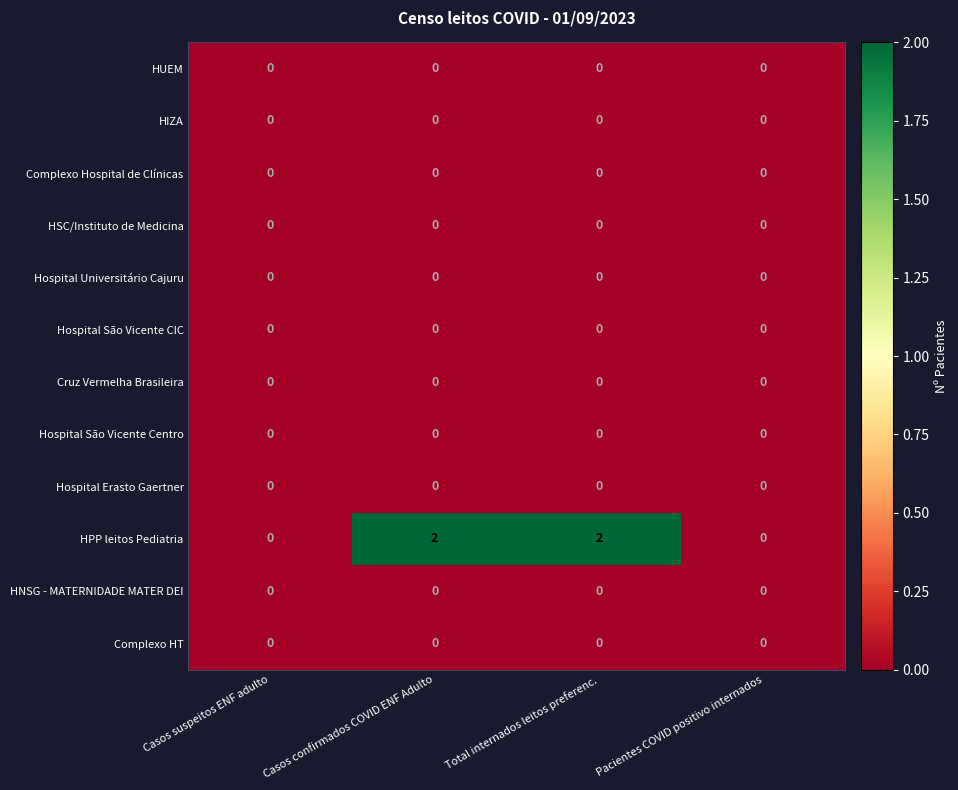

Which series has the largest total across all categories?

HPP leitos Pediatria